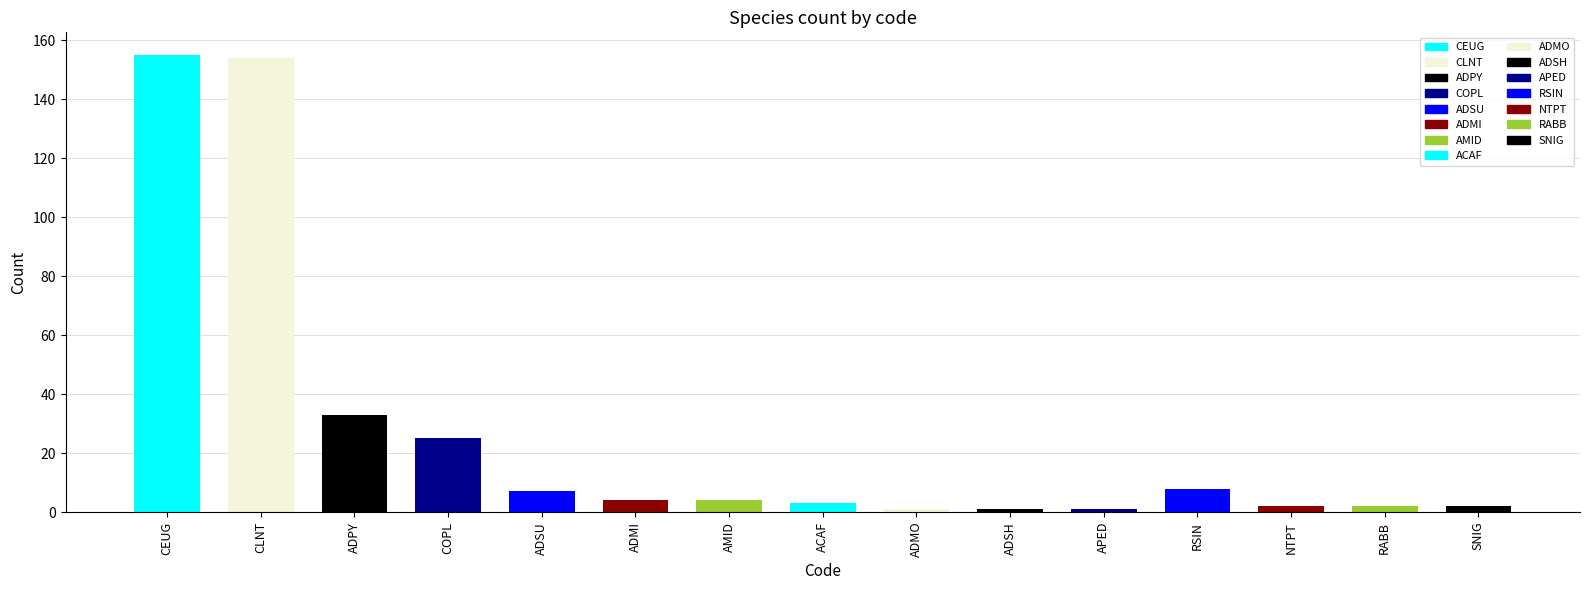

The chart shows a value of 33 at ADPY. True or false?

True